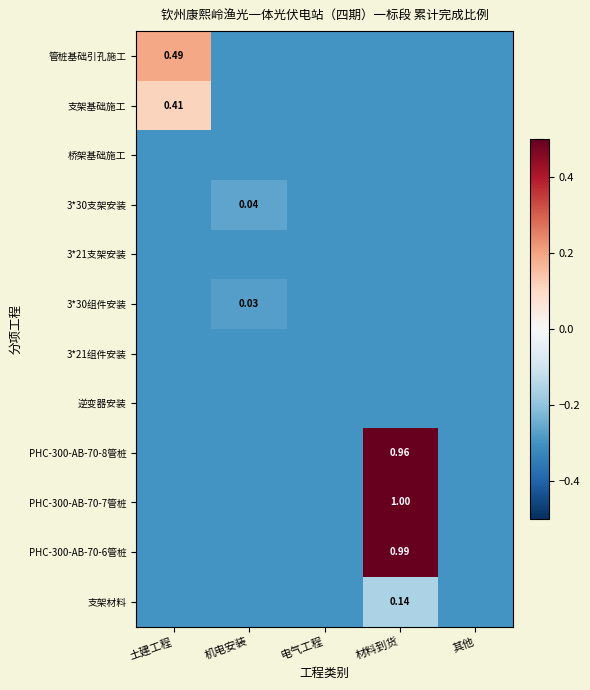

What is the total value across all series at 其他?

-3.6